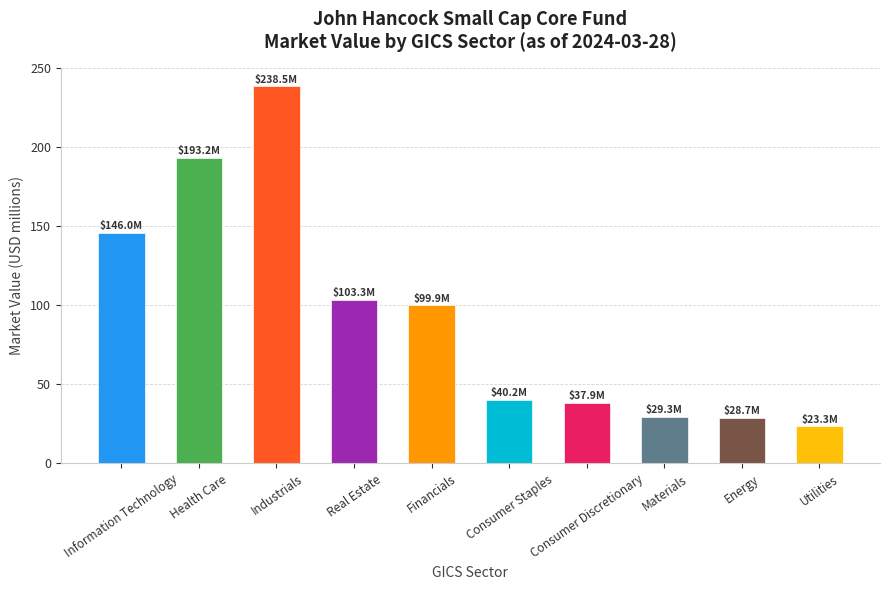

At which category does the chart reach its minimum across all series?

Utilities